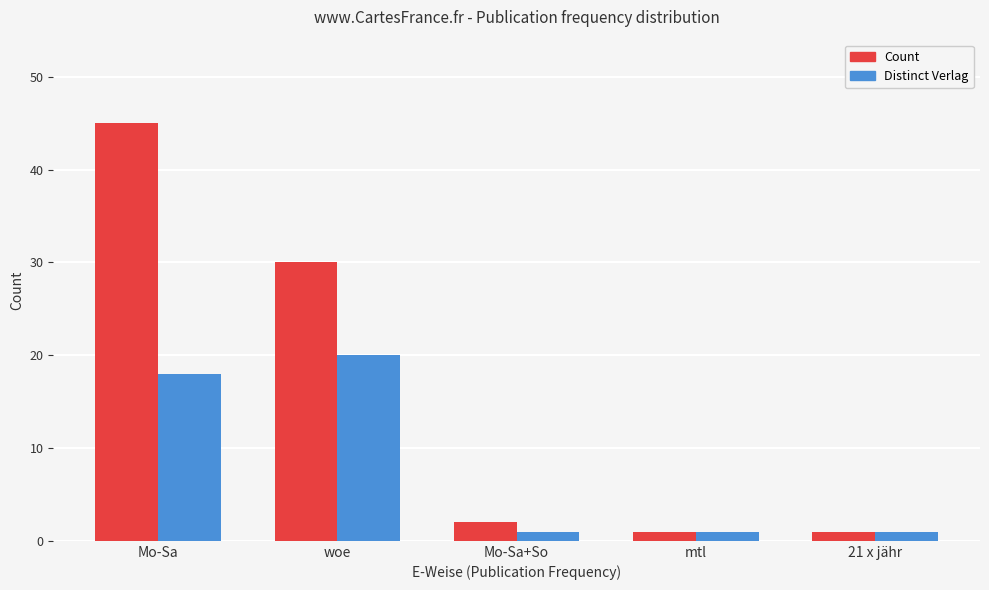

Which category has the highest value across all series?

Mo-Sa